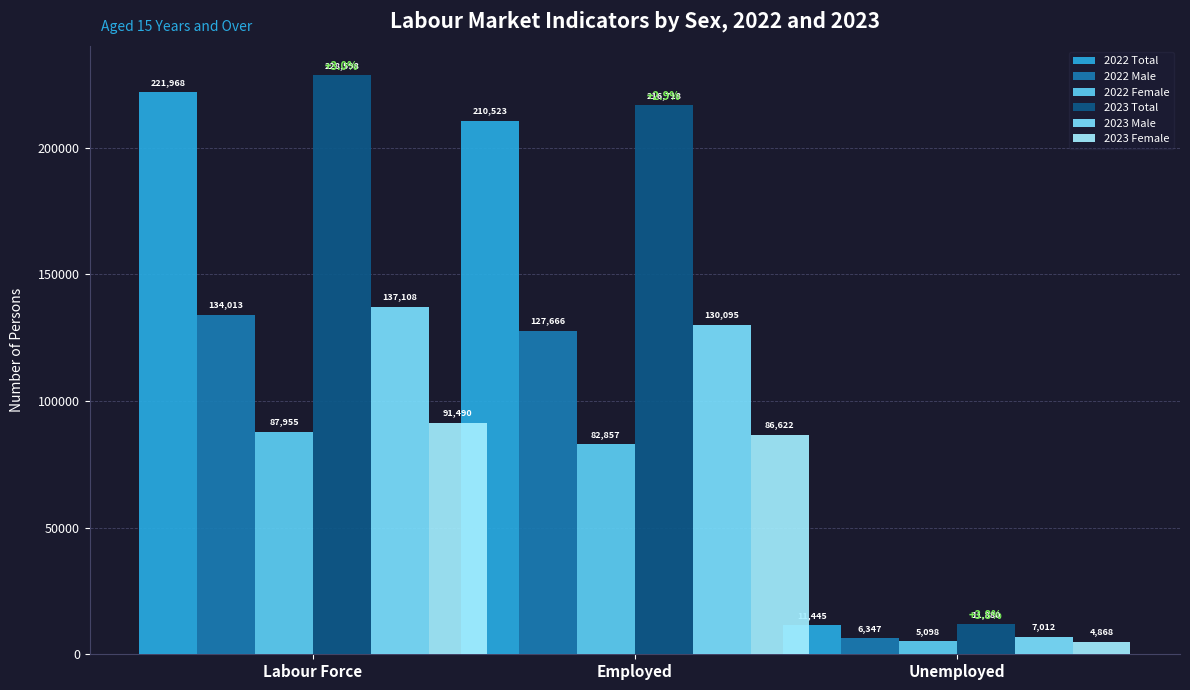

Where does the 2022 Male series first go above 127666?

Labour Force